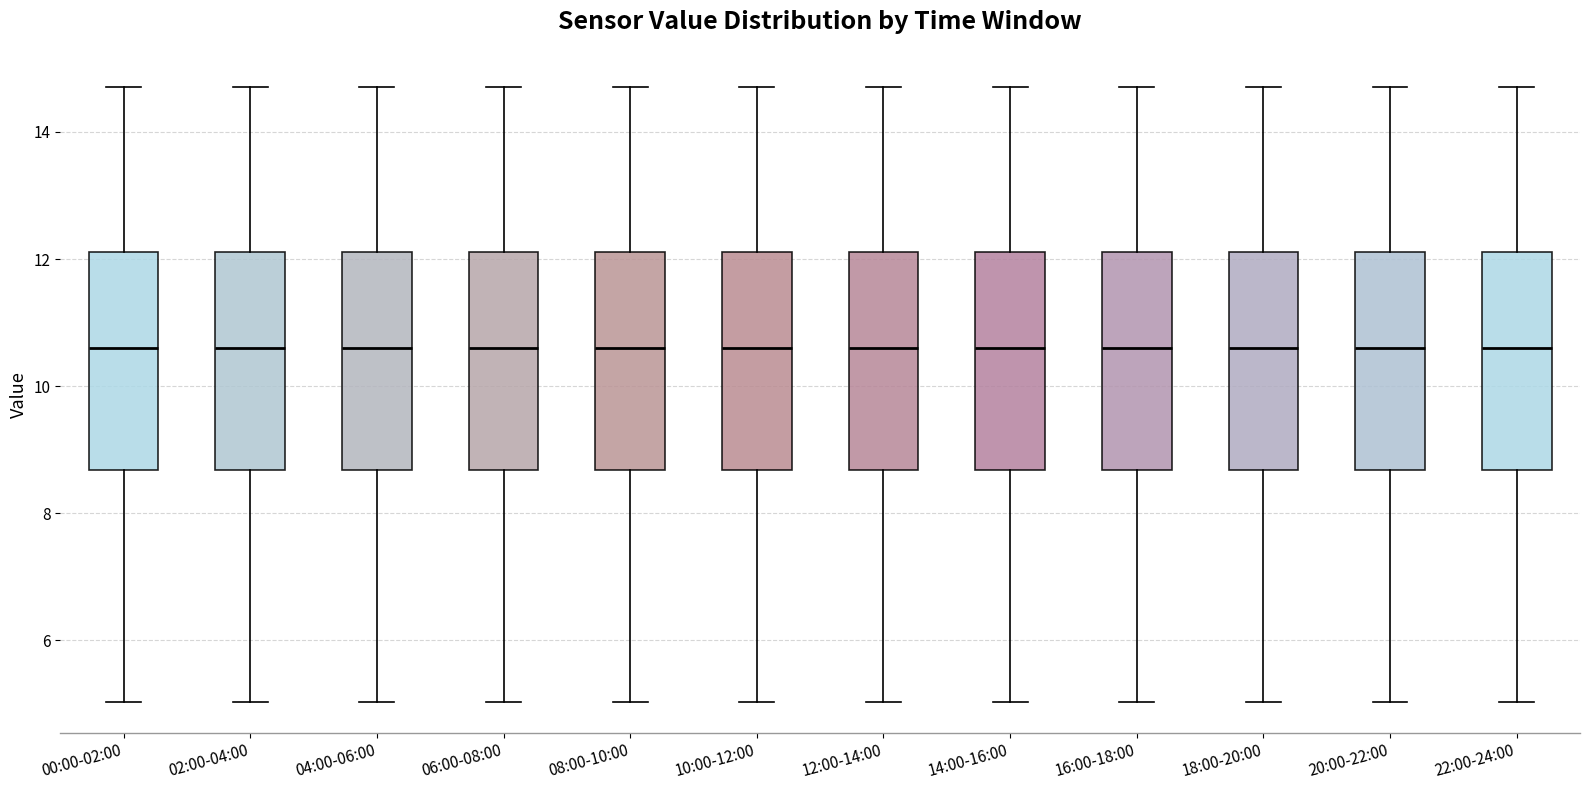

Reading left to right, transcribe this box plot: for each box, give where its median line is, the range the box spans, and where its two whiskers end, as read against the y-axis. The values are not printed on the chart, so give them approximately, as read against the axis.

00:00-02:00: median 10.6, box 8.6 to 12.2, whiskers 5.0 to 14.8
02:00-04:00: median 10.6, box 8.6 to 12.2, whiskers 5.0 to 14.8
04:00-06:00: median 10.6, box 8.6 to 12.2, whiskers 5.0 to 14.8
06:00-08:00: median 10.6, box 8.6 to 12.2, whiskers 5.0 to 14.8
08:00-10:00: median 10.6, box 8.6 to 12.2, whiskers 5.0 to 14.8
10:00-12:00: median 10.6, box 8.6 to 12.2, whiskers 5.0 to 14.8
12:00-14:00: median 10.6, box 8.6 to 12.2, whiskers 5.0 to 14.8
14:00-16:00: median 10.6, box 8.6 to 12.2, whiskers 5.0 to 14.8
16:00-18:00: median 10.6, box 8.6 to 12.2, whiskers 5.0 to 14.8
18:00-20:00: median 10.6, box 8.6 to 12.2, whiskers 5.0 to 14.8
20:00-22:00: median 10.6, box 8.6 to 12.2, whiskers 5.0 to 14.8
22:00-24:00: median 10.6, box 8.6 to 12.2, whiskers 5.0 to 14.8